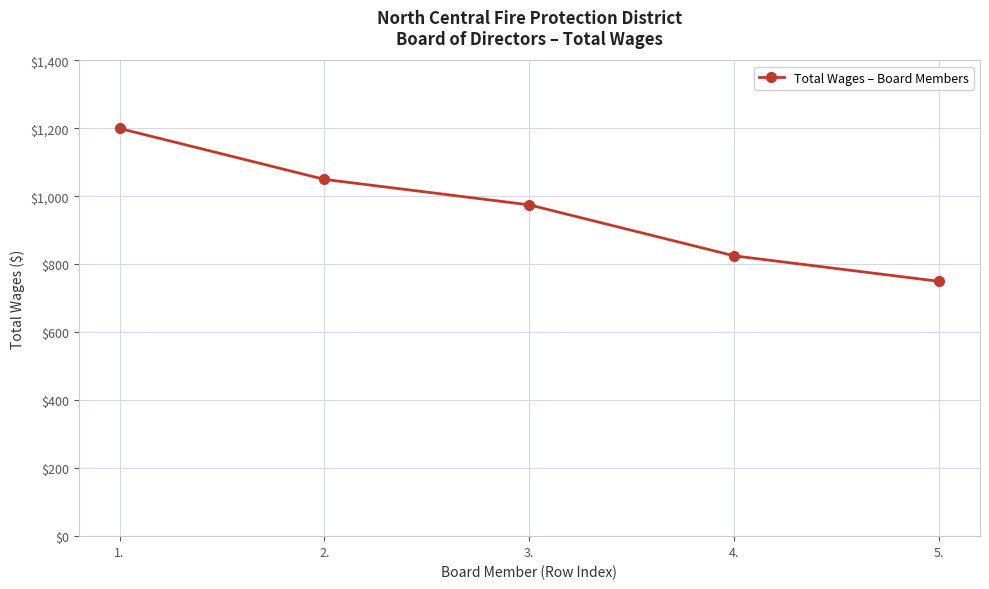

What is the value of the 1st point from the left?

1200